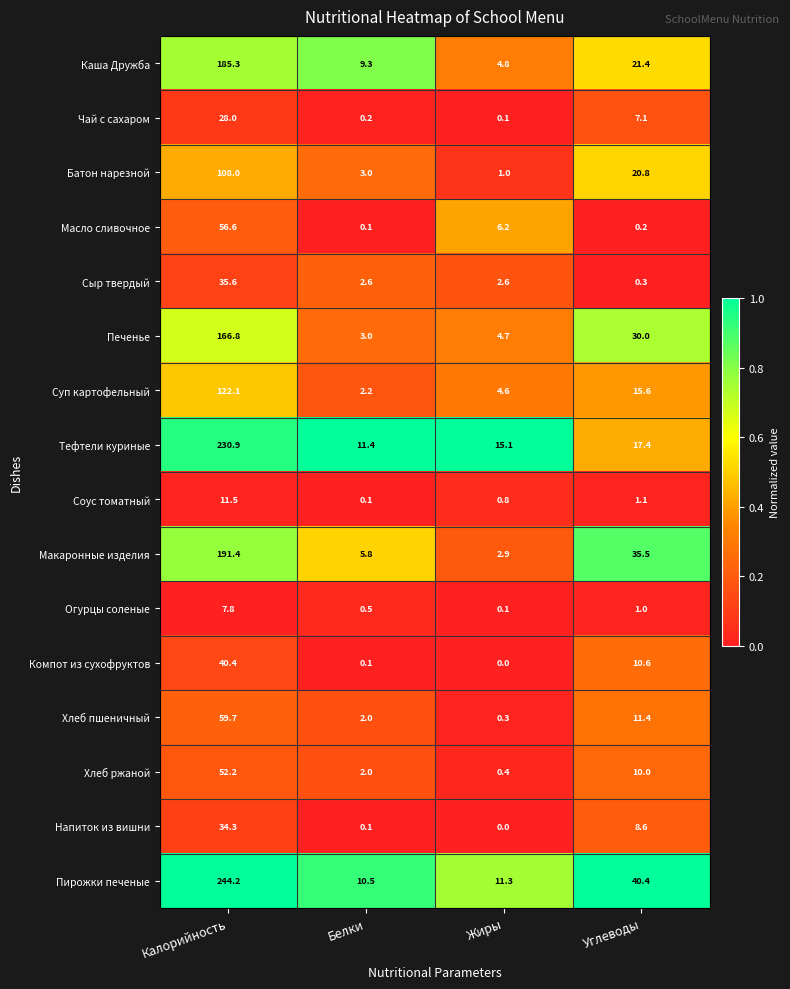

How many values in the Сыр твердый series are below 2?

1